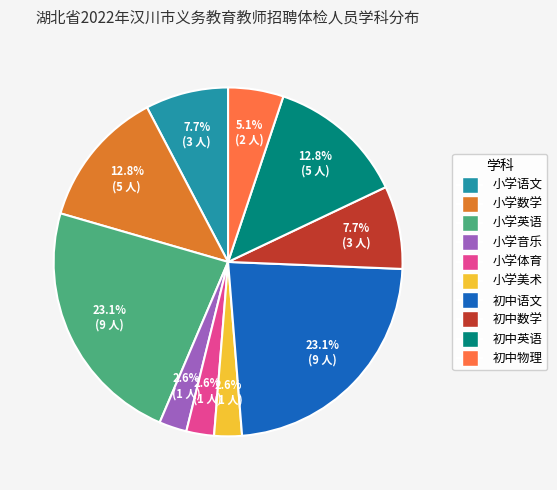

To the nearest percent, what portion does 初中语文 represent?

23%